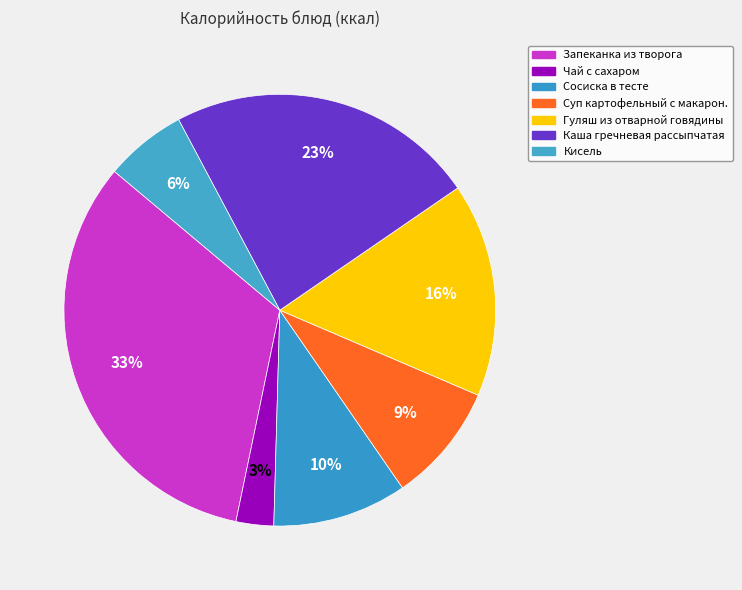

How many segments does this pie chart have?

7